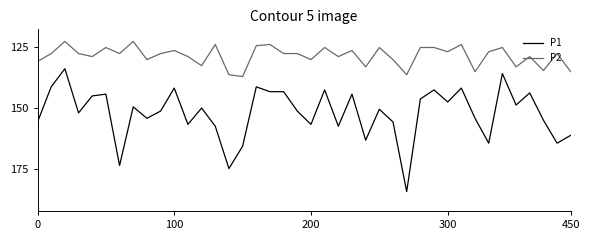

True or false: P1 and P2 intersect in this chart.

False